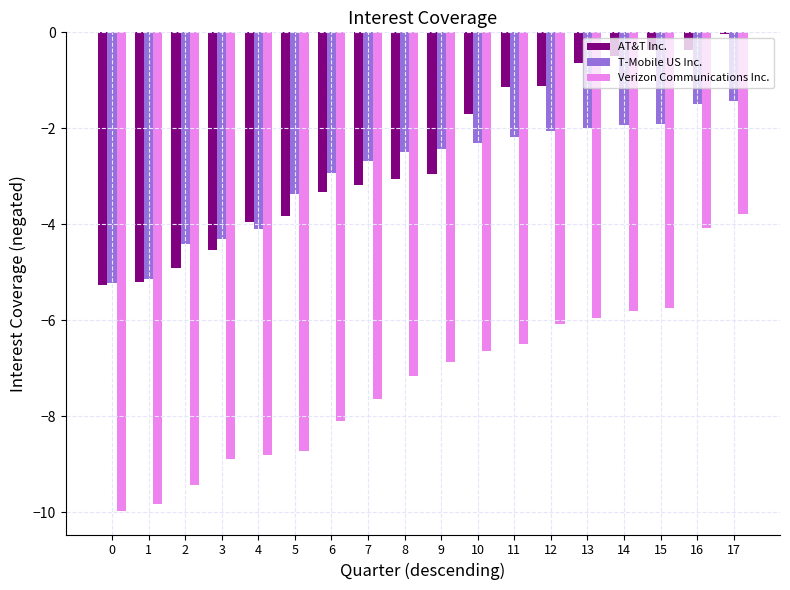

At 3, list the series in order from smallest to largest.

Verizon Communications Inc., AT&T Inc., T-Mobile US Inc.